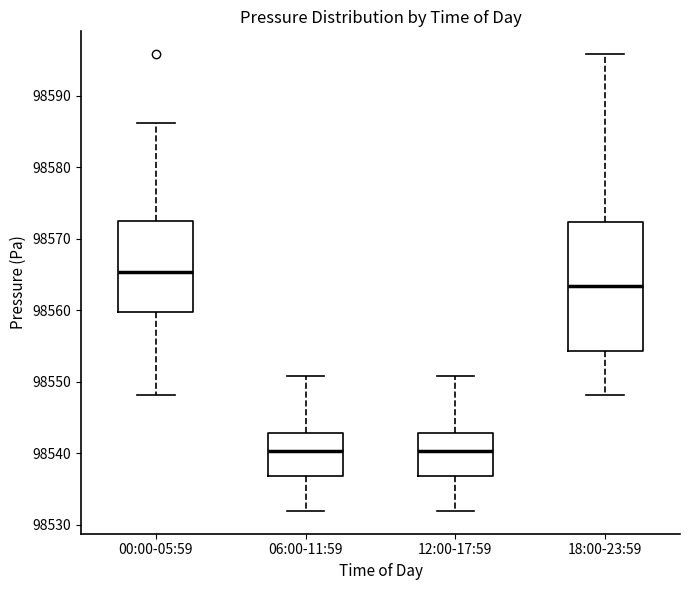

Where does the lower whisker of the box for 00:00-05:59 end on the y-axis? The values are not printed on the chart, so give them approximately, as read against the axis.

98548